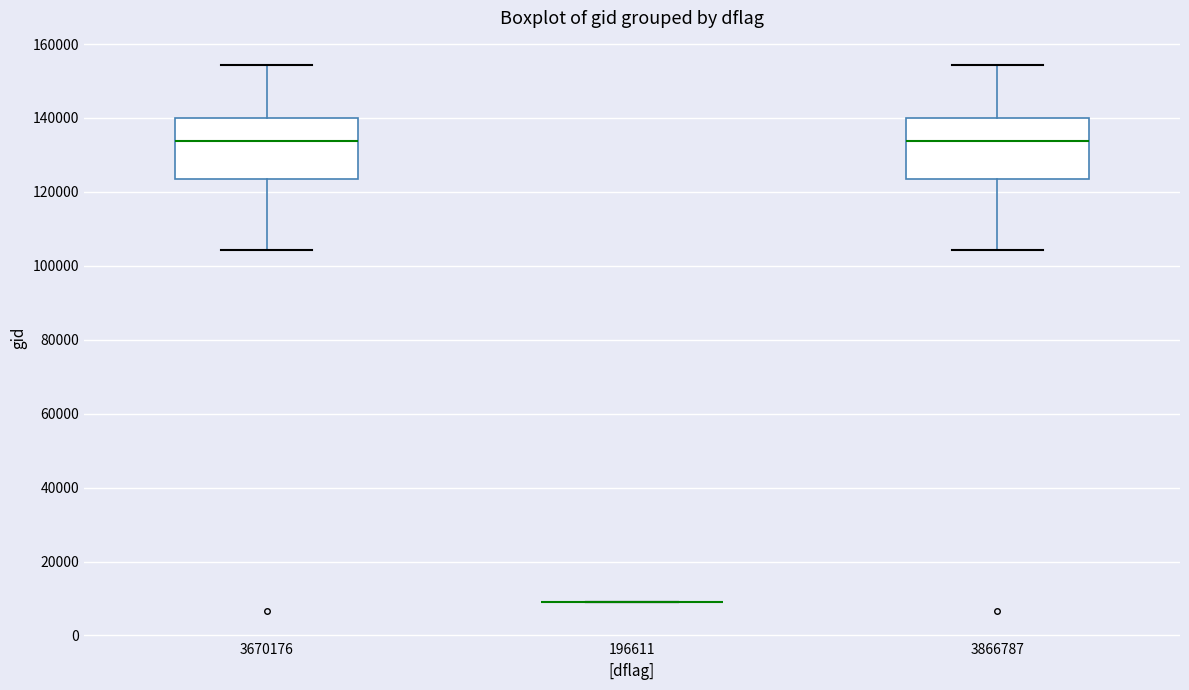

Where does the median line of the box at x = 3866787 sit on the y-axis? The values are not printed on the chart, so give them approximately, as read against the axis.

134000